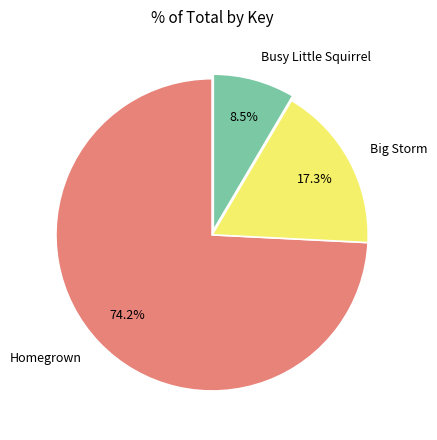

What is the largest slice in the pie chart?

Homegrown